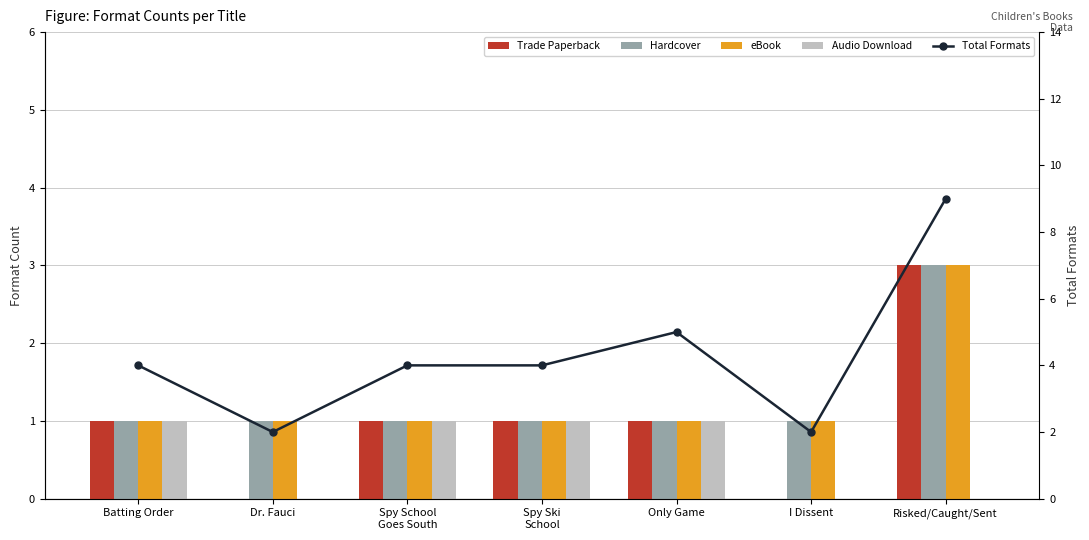

Which category has the lowest value across all series?

Dr. Fauci